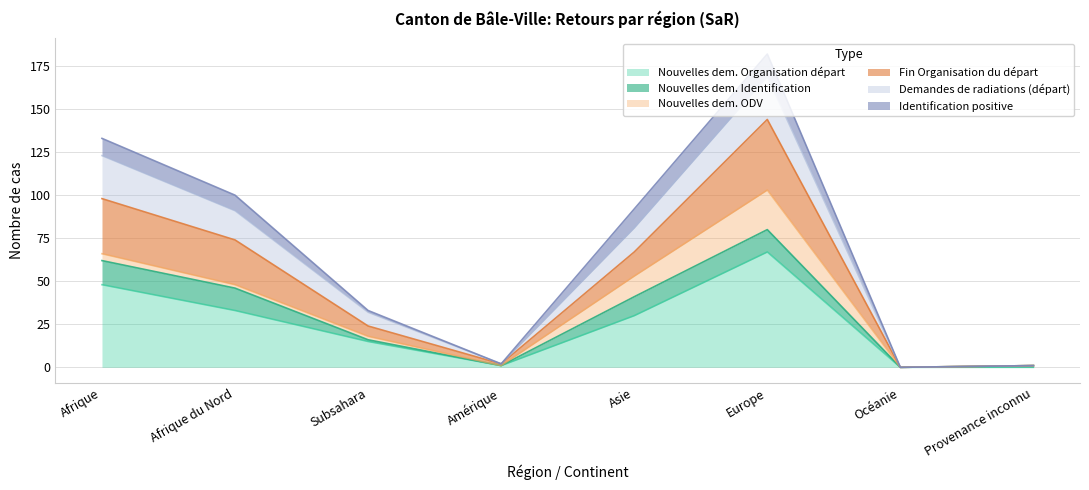

Does the chart display data point markers on the line(s)?

No